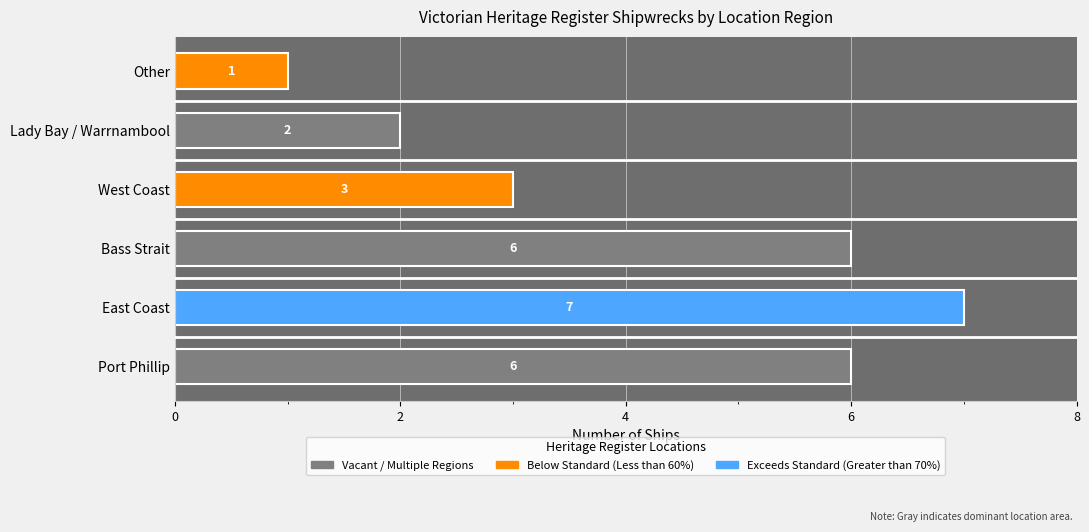

The chart shows a value of 6 at Bass Strait. True or false?

True